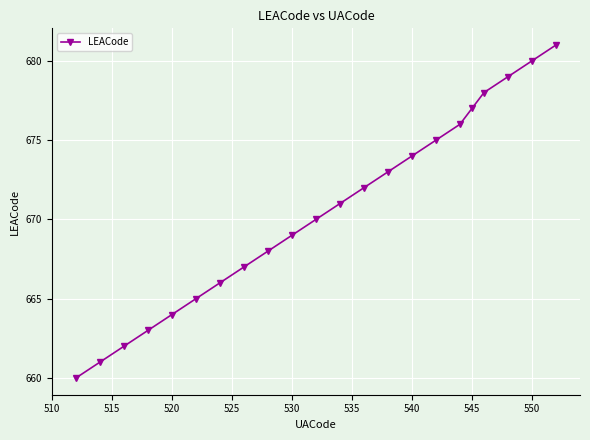

What is the value of the 6th point from the left?

665